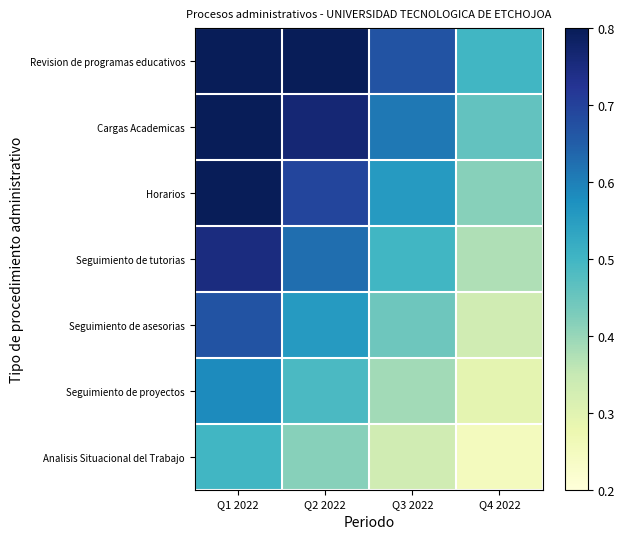

What is the total value across all series at Q3 2022?

3.5